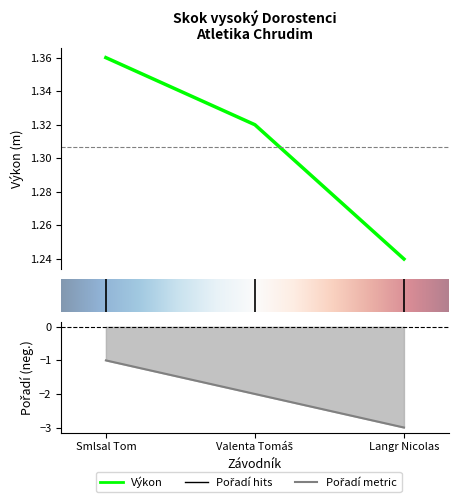

Which series has the largest total across all categories?

Výkon